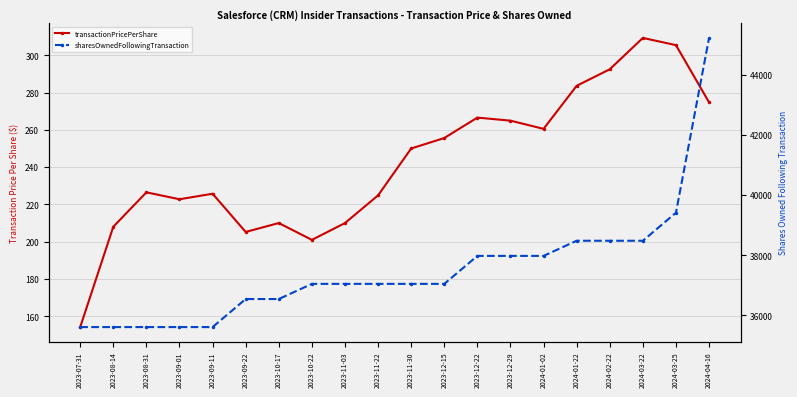

Is it true that transactionPricePerShare equals 80.1 at 2024-03-25?

False